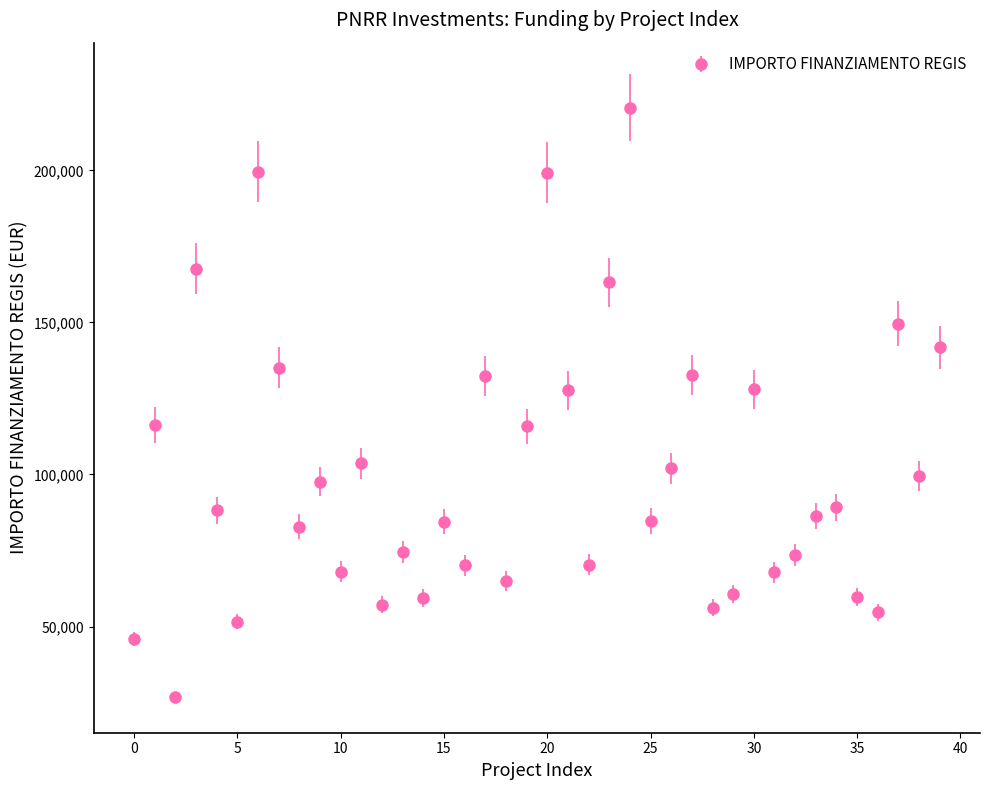

What is the value of the 11th point from the left?

68057.8